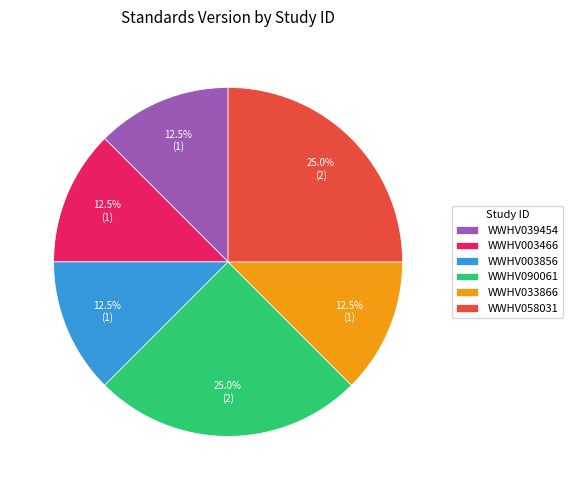

What portion of the pie excludes WWHV003856?

87.5%